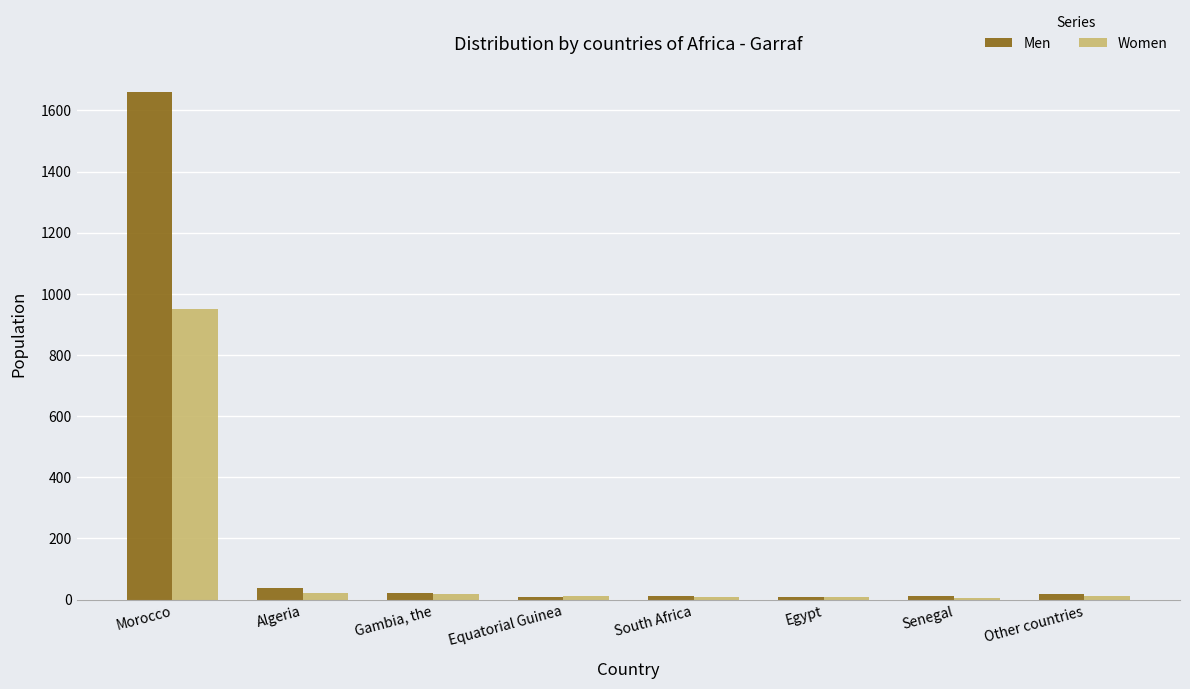

Which series has the largest total across all categories?

Men